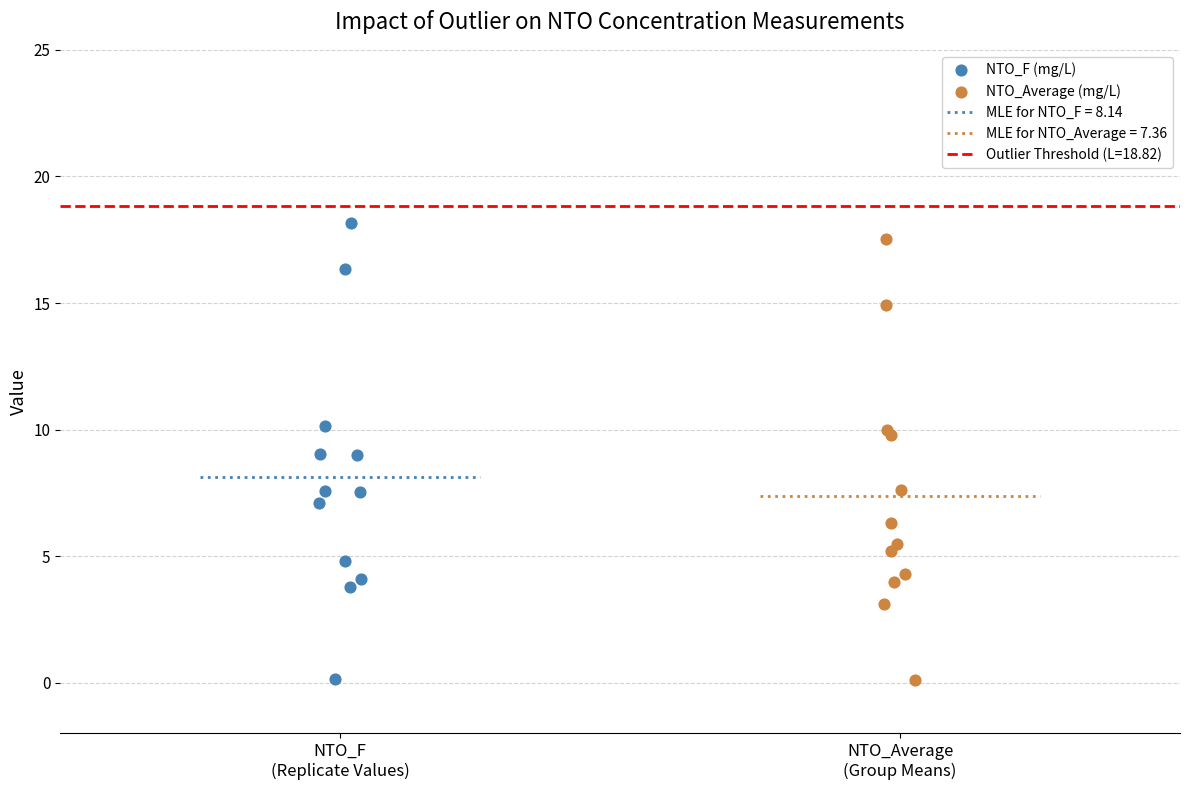

Which series has the largest Y range (max minus min)?

NTO_F (mg/L)